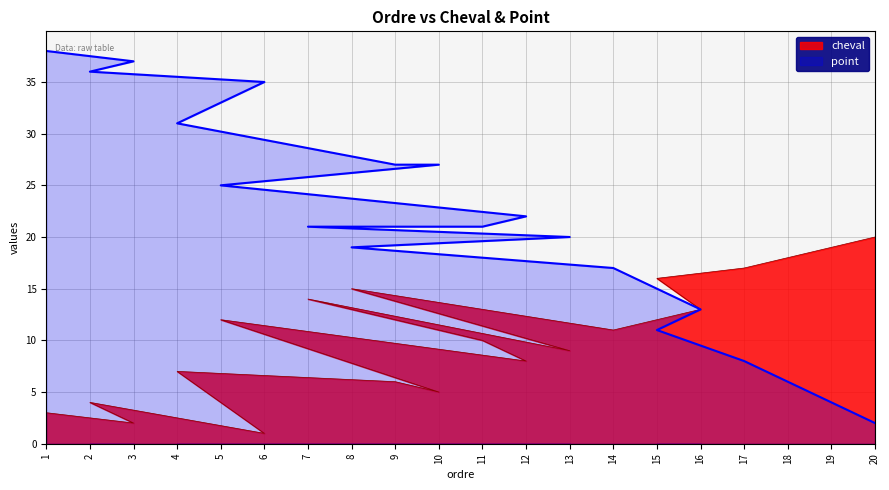

The value of cheval at 7 is 14. True or false?

True